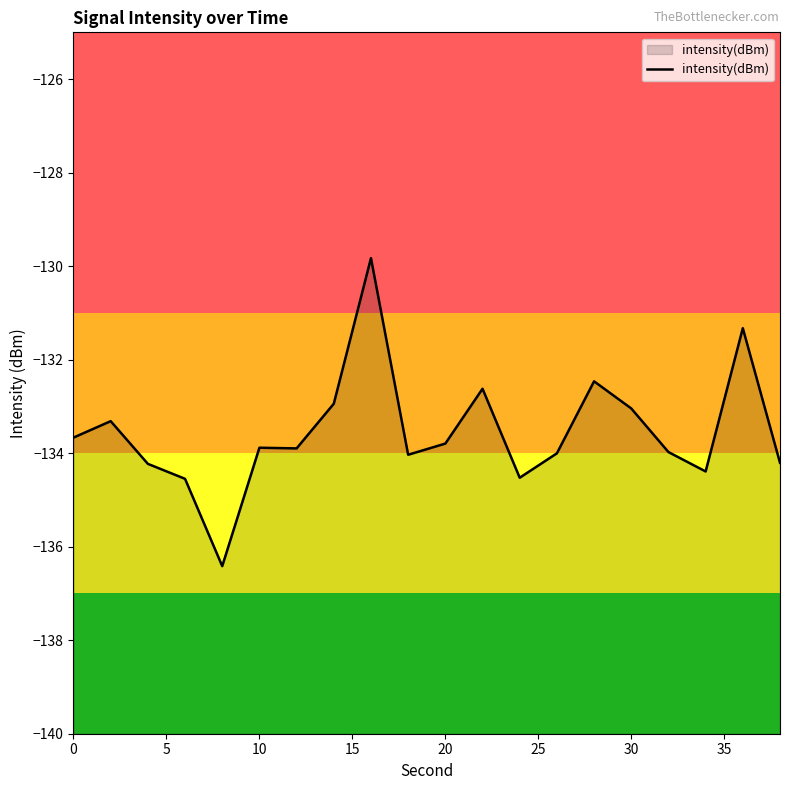

What is the difference between the maximum and minimum values?

6.6